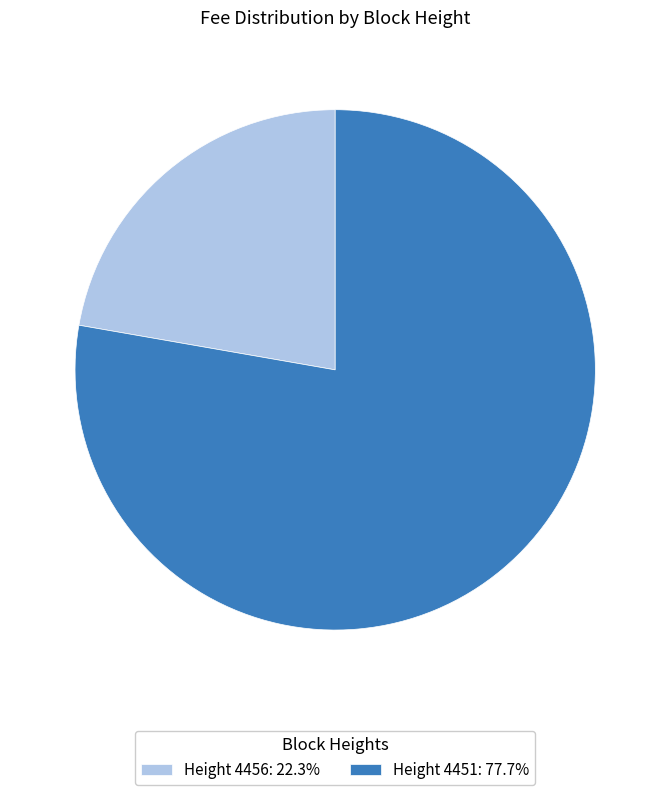

Approximately how many times larger is the value at Height 4451: 77.7% compared to Height 4456: 22.3%?

3.5